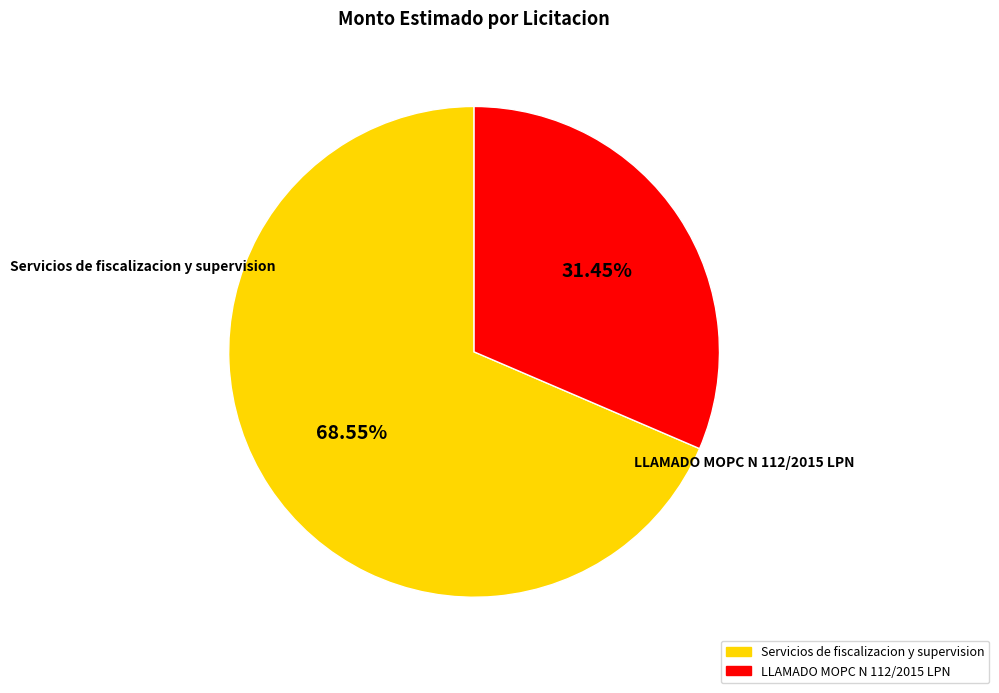

Rank the categories by value from lowest to highest.

LLAMADO MOPC N 112/2015 LPN, Servicios de fiscalizacion y supervision